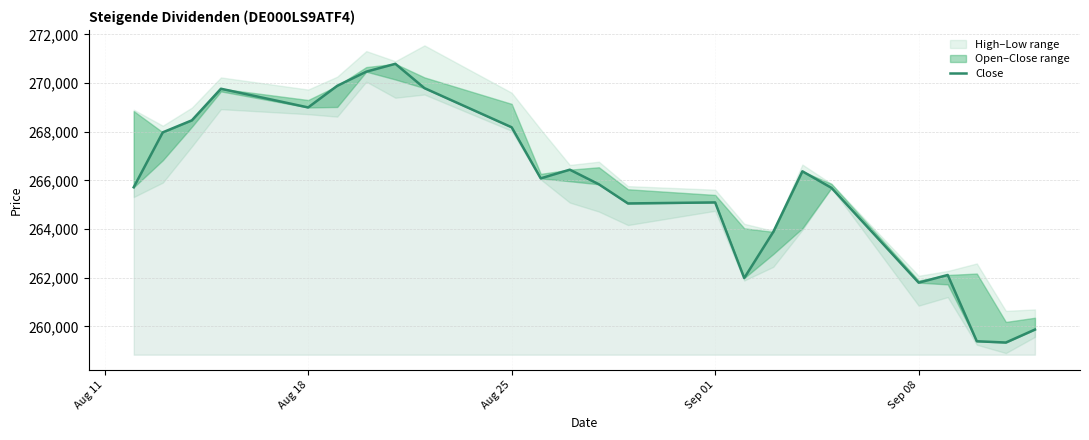

What is the sum of all values?

6379046